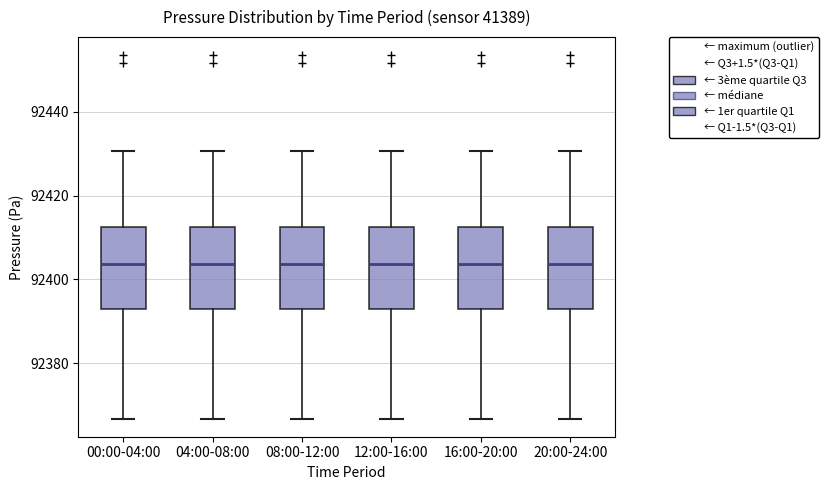

Reading left to right, transcribe this box plot: for each box, give where its median line is, the range the box spans, and where its two whiskers end, as read against the y-axis. The values are not printed on the chart, so give them approximately, as read against the axis.

00:00-04:00: median 92404, box 92392 to 92412, whiskers 92366 to 92430
04:00-08:00: median 92404, box 92392 to 92412, whiskers 92366 to 92430
08:00-12:00: median 92404, box 92392 to 92412, whiskers 92366 to 92430
12:00-16:00: median 92404, box 92392 to 92412, whiskers 92366 to 92430
16:00-20:00: median 92404, box 92392 to 92412, whiskers 92366 to 92430
20:00-24:00: median 92404, box 92392 to 92412, whiskers 92366 to 92430